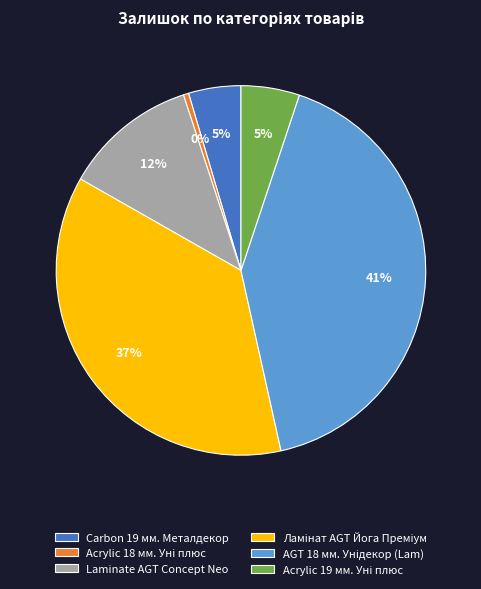

Is there any slice that represents more than half of the pie?

No